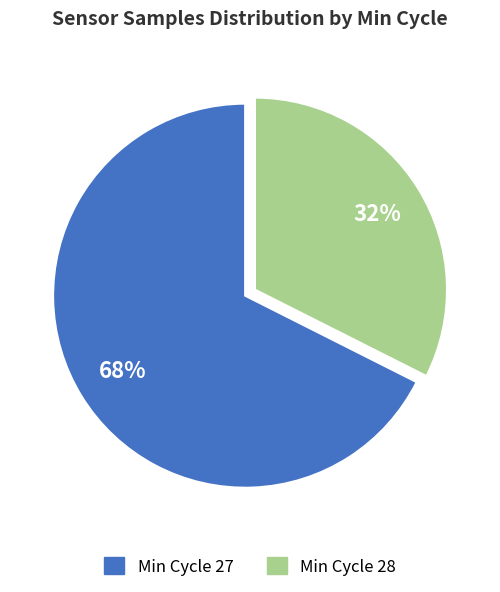

Is there a majority slice in this chart?

Yes